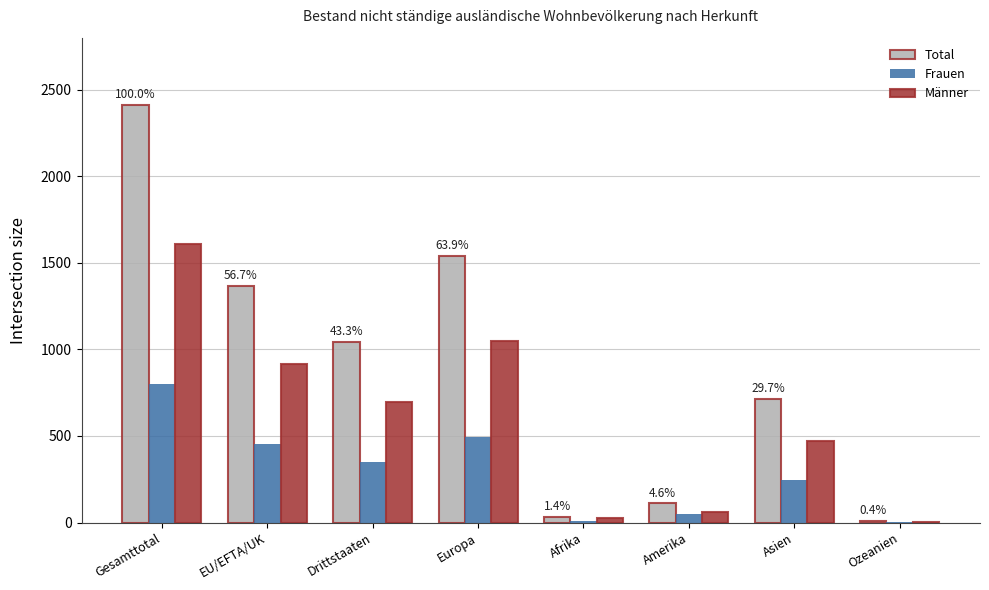

Is the value of Frauen at Europa greater than the value of Männer at Drittstaaten?

No